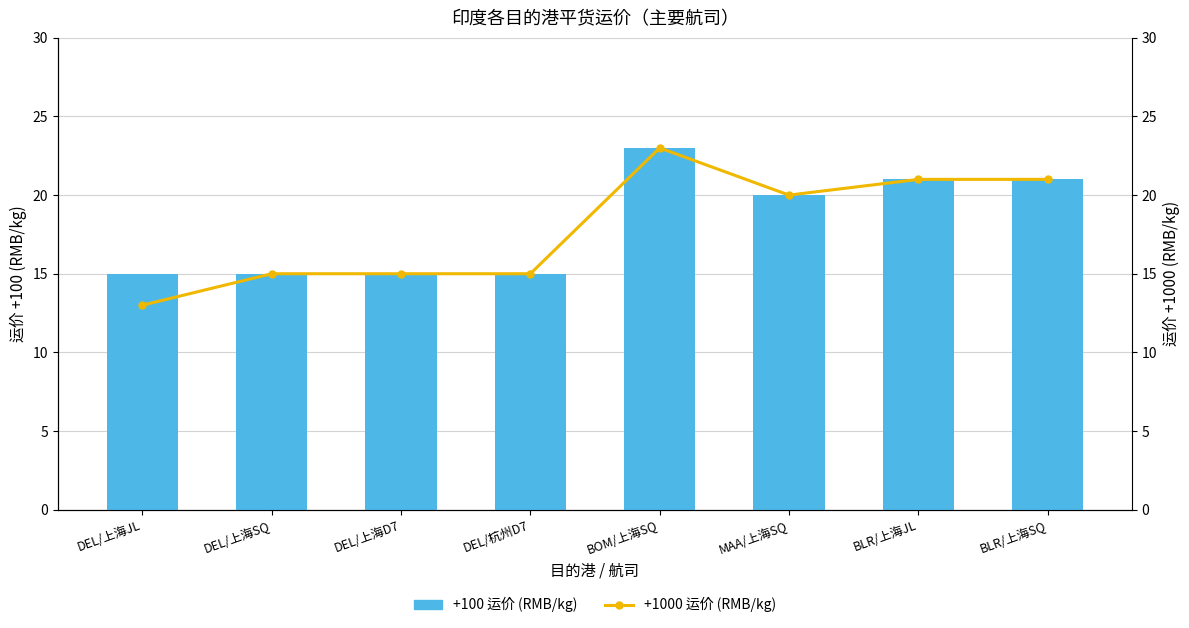

Is the value of +100 运价 (RMB/kg) at DEL/上海SQ greater than the value of +1000 运价 (RMB/kg) at BOM/上海SQ?

No